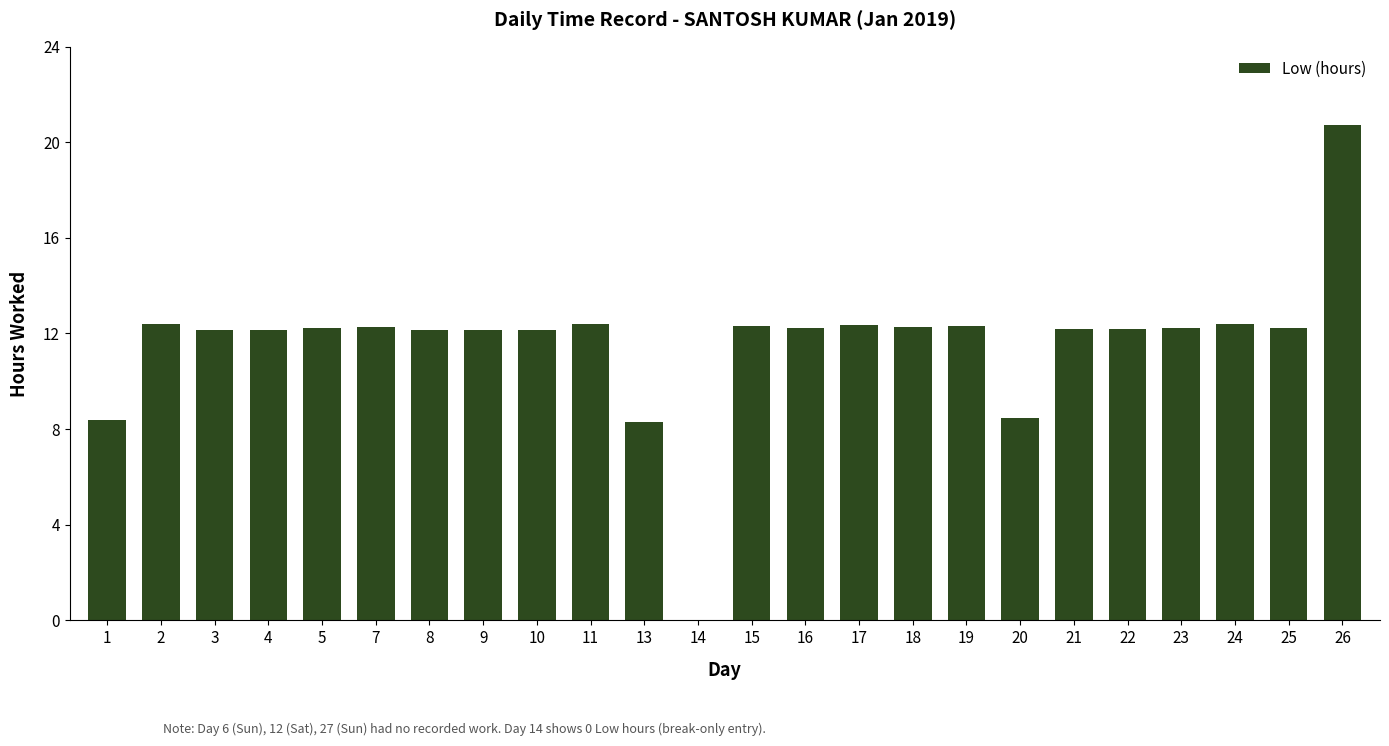

Between 14 and 26, which is larger?

26